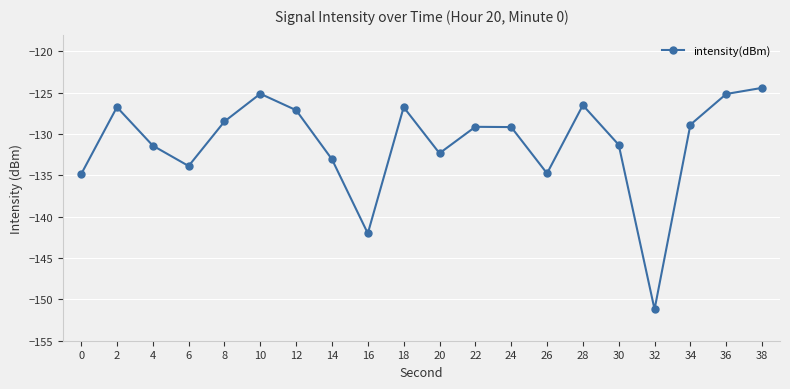

What is the difference between the maximum and minimum values?

26.8